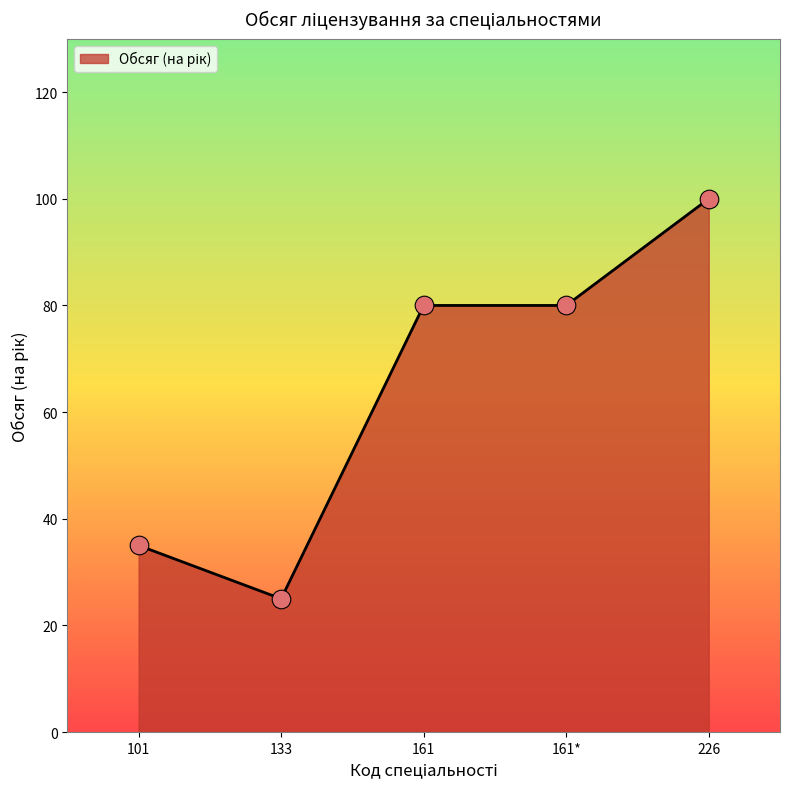

Which has a higher value, 226 or 161?

226